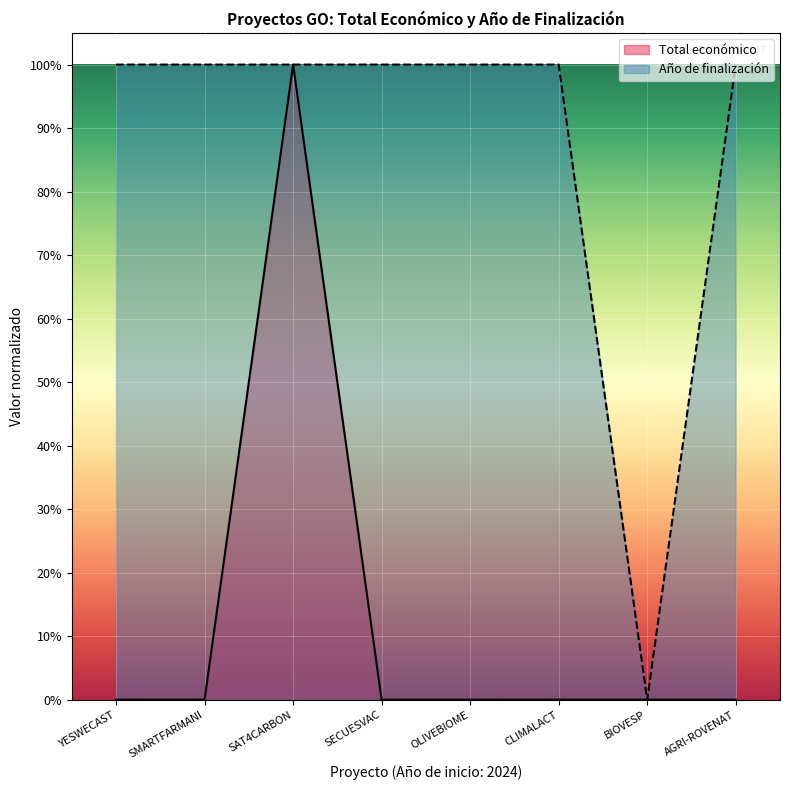

Is the value of Año de finalización at CLIMALACT greater than the value of Total económico at OLIVEBIOME?

Yes